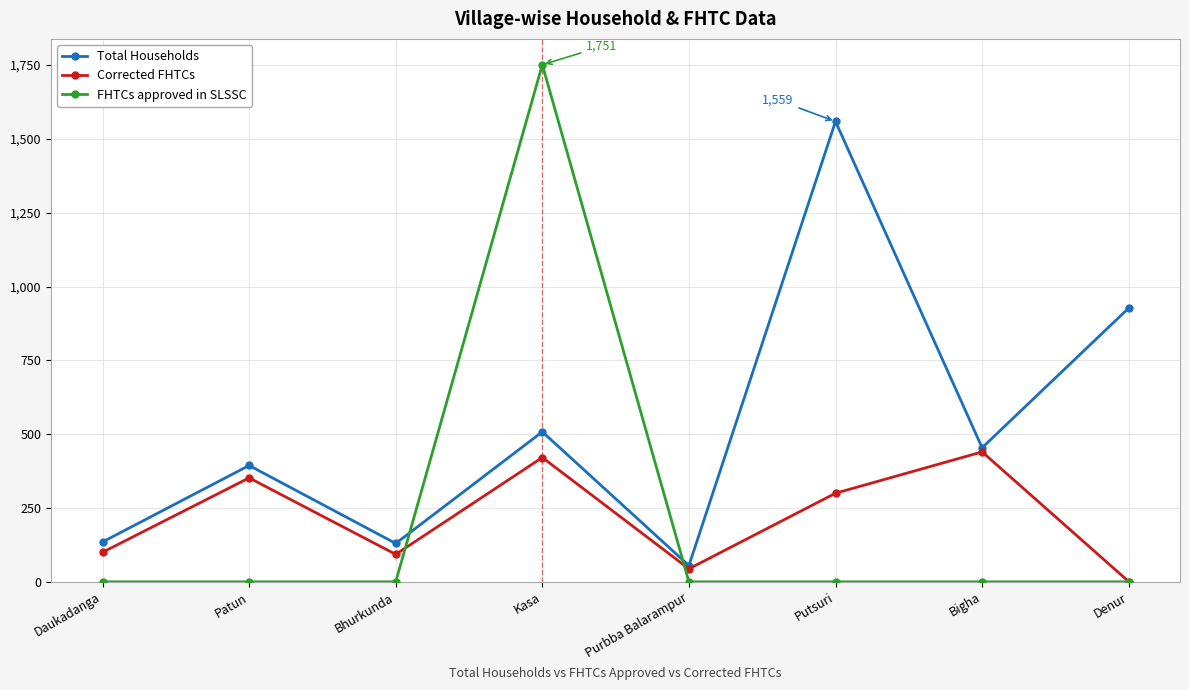

The FHTCs approved in SLSSC series shows 1751 at Kasa. True or false?

True